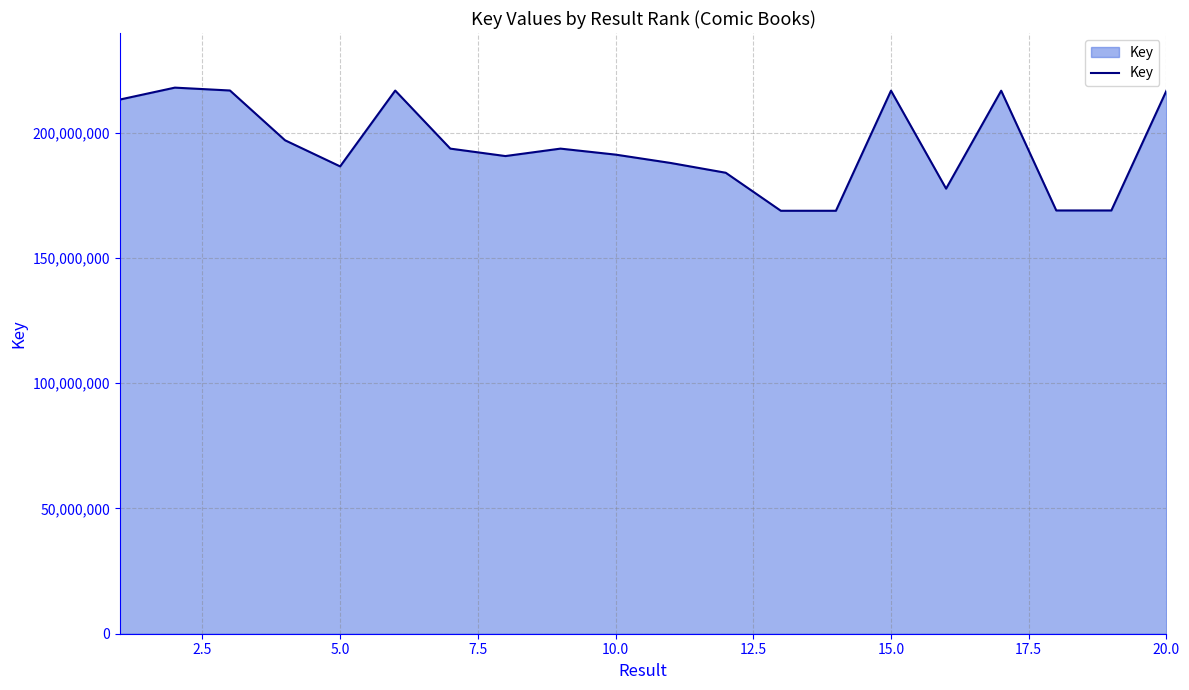

What is the difference between the maximum and minimum values?

49168081